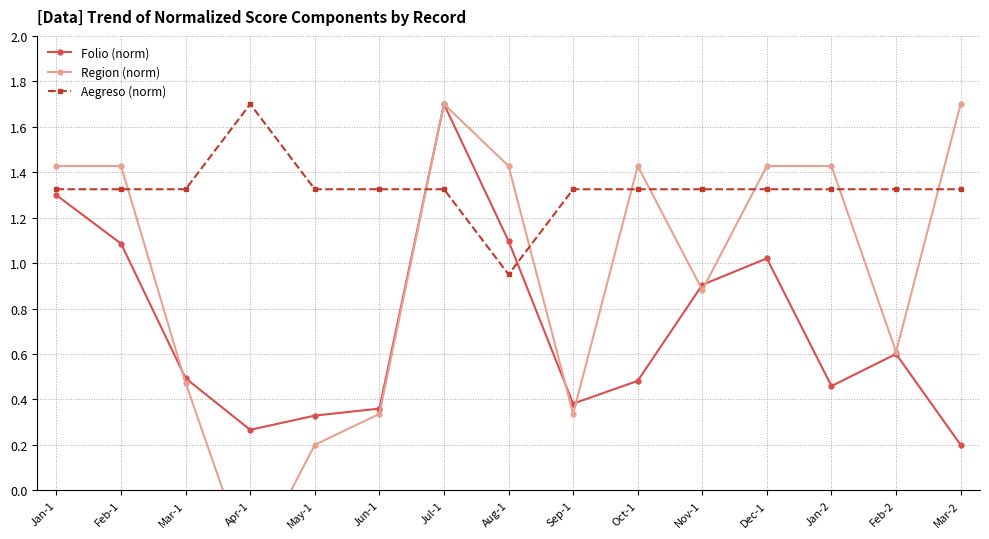

Reading right to left, transcribe all the data shown in this chart.

Folio (norm): 0.2	0.6	0.5	1.0	0.9	0.5	0.4	1.1	1.7	0.4	0.3	0.3	0.5	1.1	1.3
Region (norm): 1.7	0.6	1.4	1.4	0.9	1.4	0.3	1.4	1.7	0.3	0.2	-0.3	0.5	1.4	1.4
Aegreso (norm): 1.3	1.3	1.3	1.3	1.3	1.3	1.3	0.9	1.3	1.3	1.3	1.7	1.3	1.3	1.3